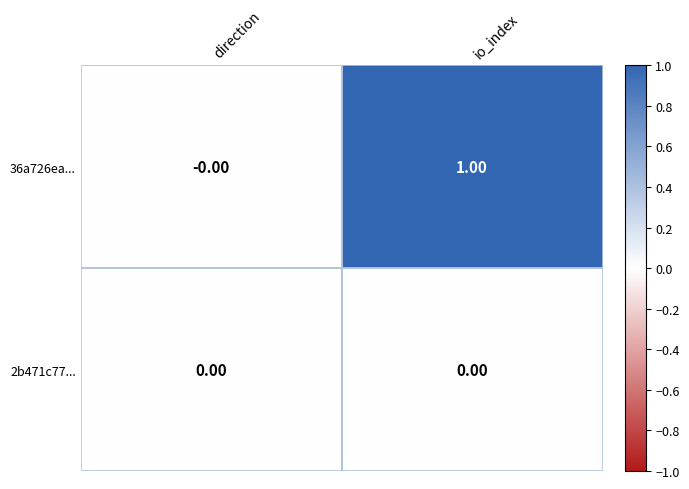

At which category is the sum across all series the highest?

io_index